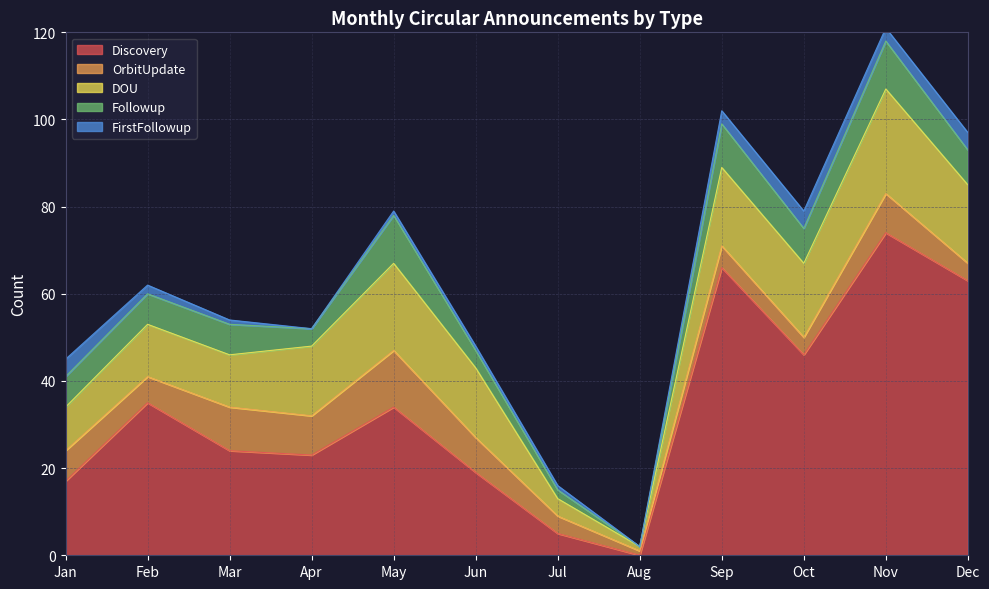

True or false: DOU and Discovery intersect in this chart.

True